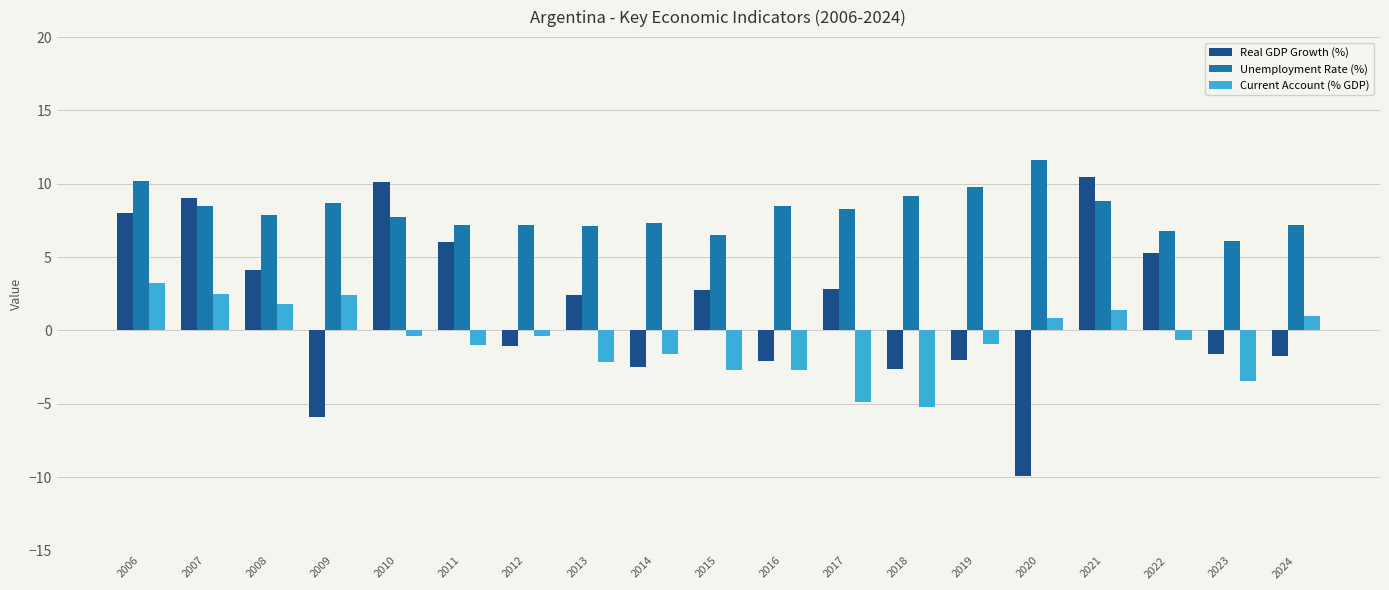

What is the difference between the maximum and minimum values in the Real GDP Growth (%) series?

20.3